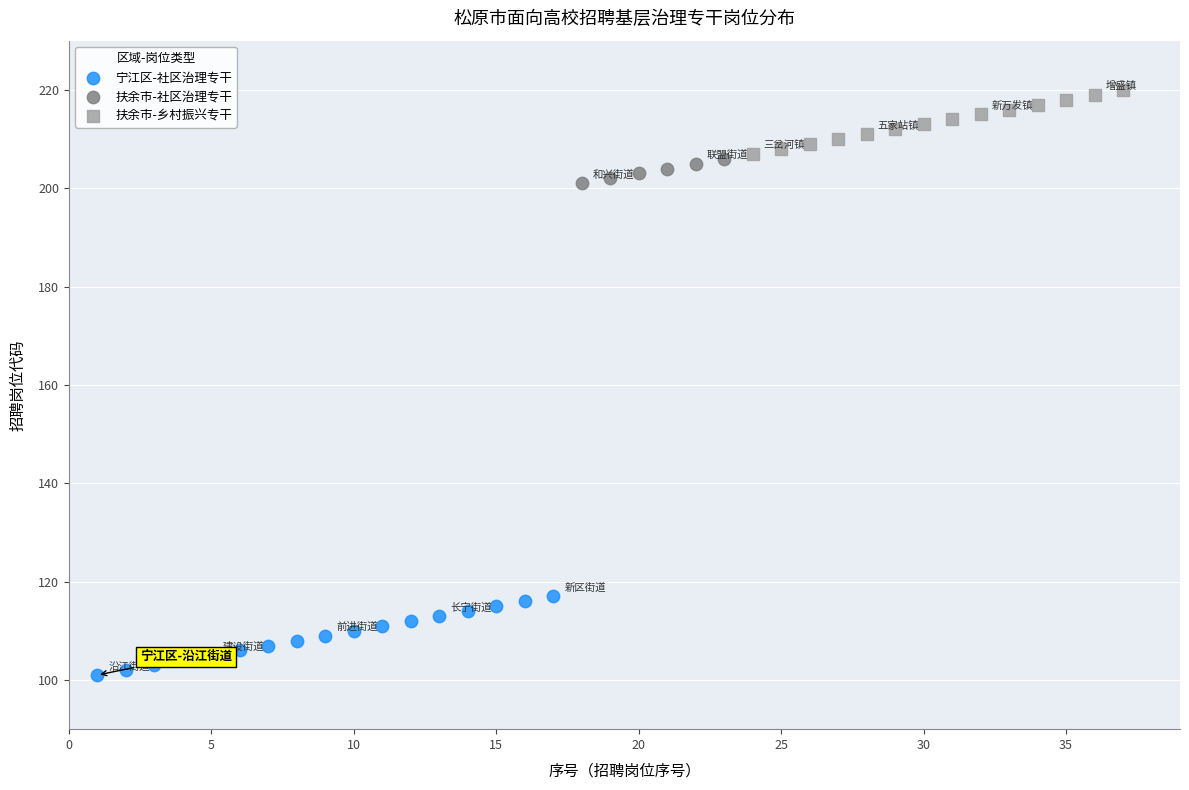

Which series contains the lowest Y value?

宁江区-社区治理专干